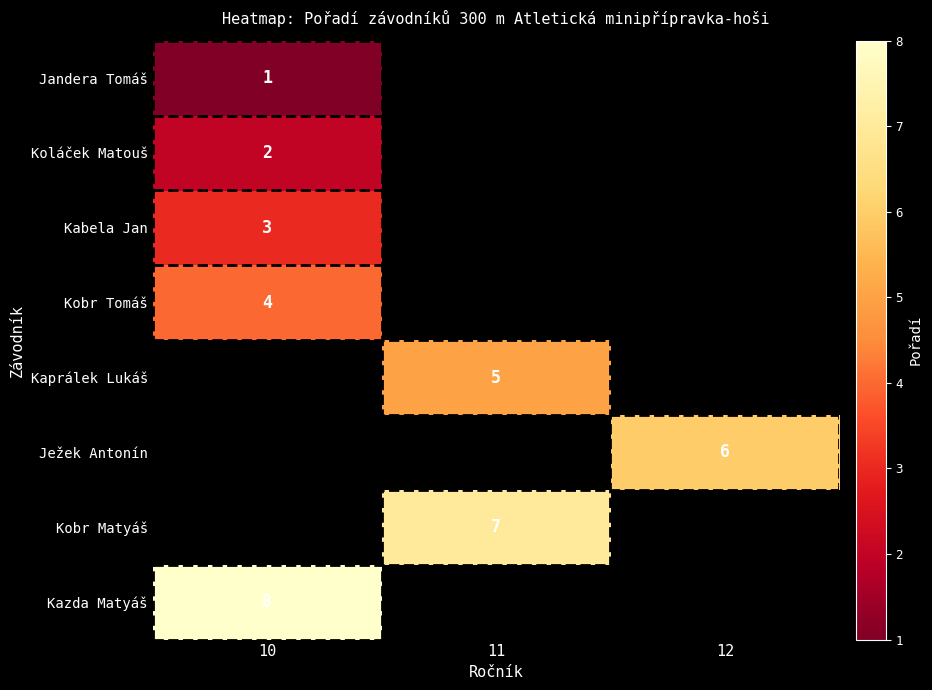

How many series are shown in this chart?

8